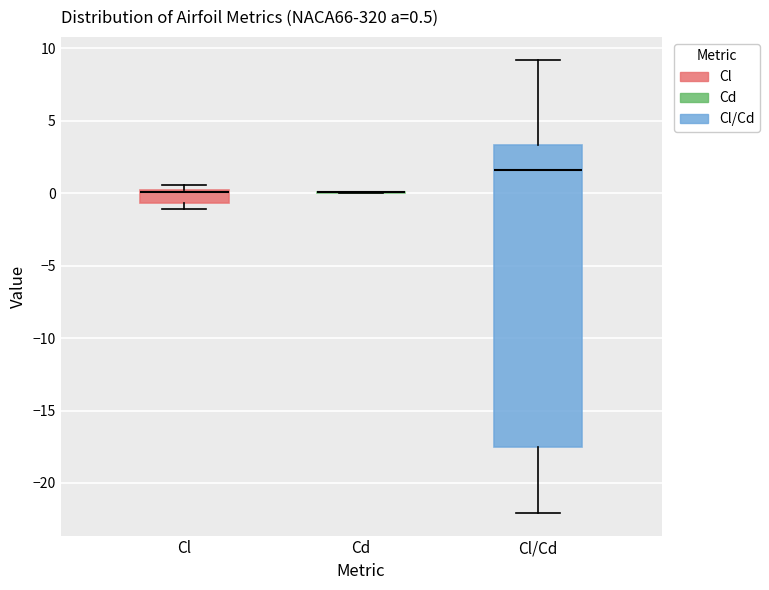

Comparing the boxes themselves (not the whiskers), which one is the tallest?

Cl/Cd